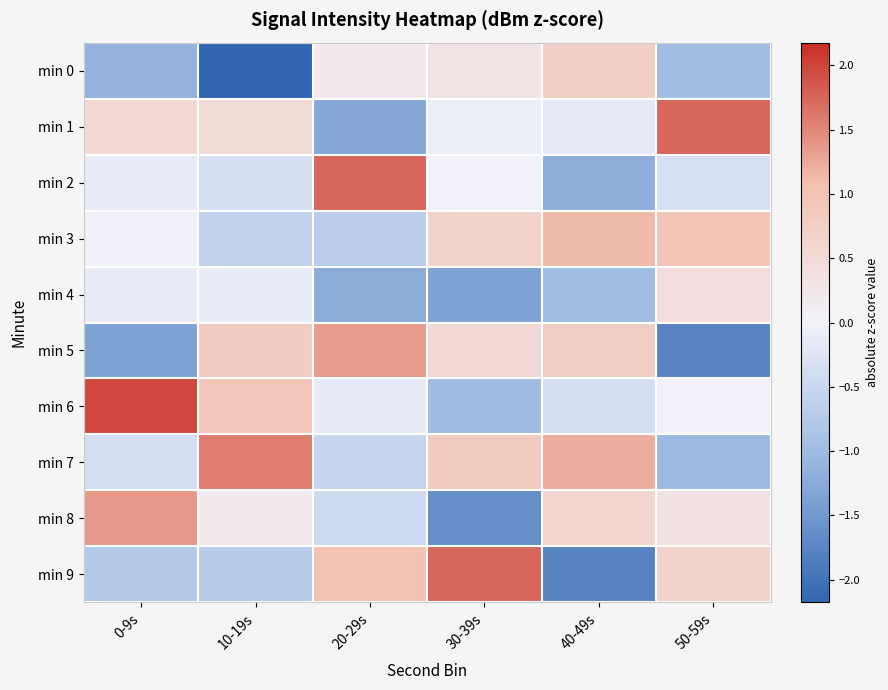

What is the spread (max minus min) of values at 20-29s?

3.0